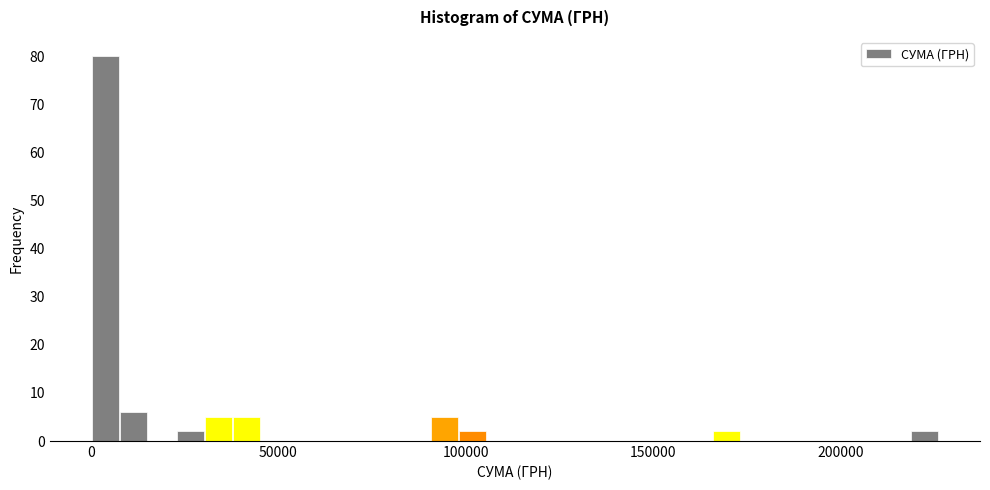

Around what value on the x-axis is the tallest bar? Give the approximate position of its centre, as read against the axis.

5000